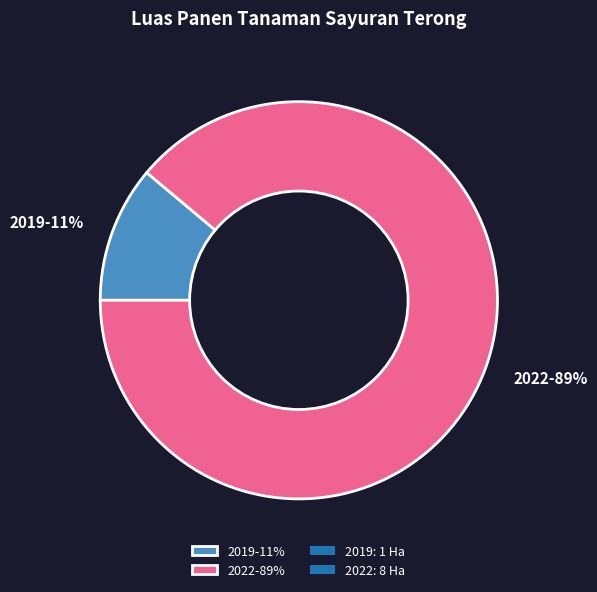

Does any single category account for the majority?

Yes